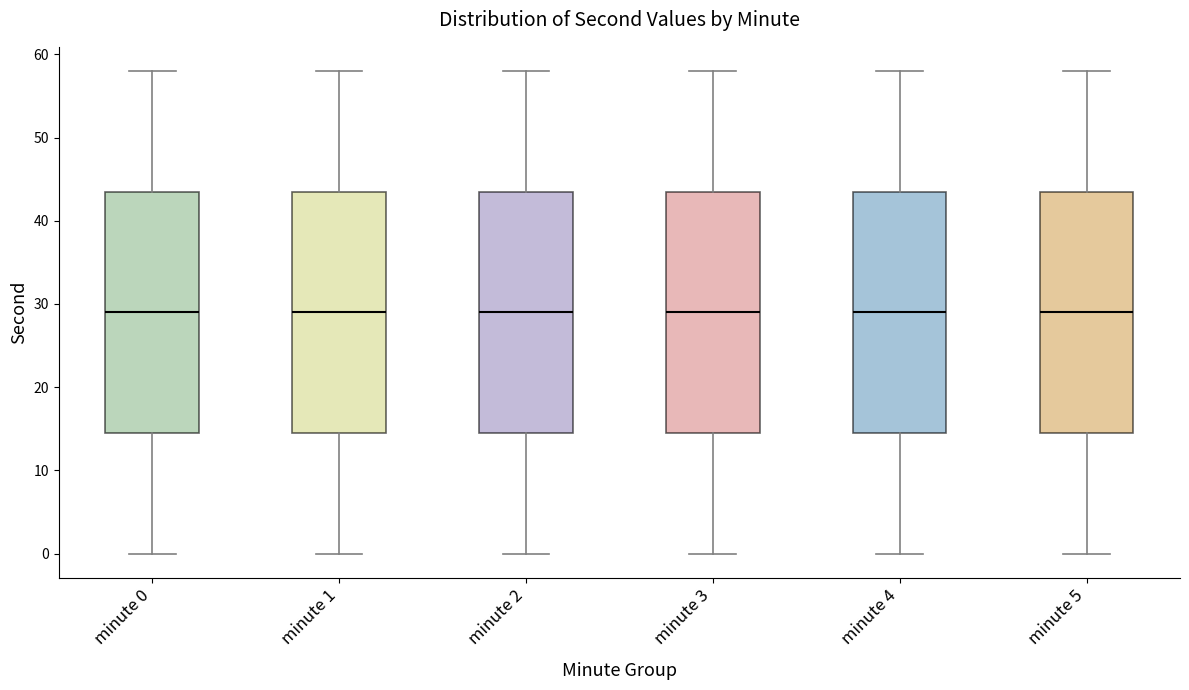

Reading left to right, transcribe this box plot: for each box, give where its median line is, the range the box spans, and where its two whiskers end, as read against the y-axis. The values are not printed on the chart, so give them approximately, as read against the axis.

minute 0: median 29, box 15 to 44, whiskers 0 to 58
minute 1: median 29, box 15 to 44, whiskers 0 to 58
minute 2: median 29, box 15 to 44, whiskers 0 to 58
minute 3: median 29, box 15 to 44, whiskers 0 to 58
minute 4: median 29, box 15 to 44, whiskers 0 to 58
minute 5: median 29, box 15 to 44, whiskers 0 to 58